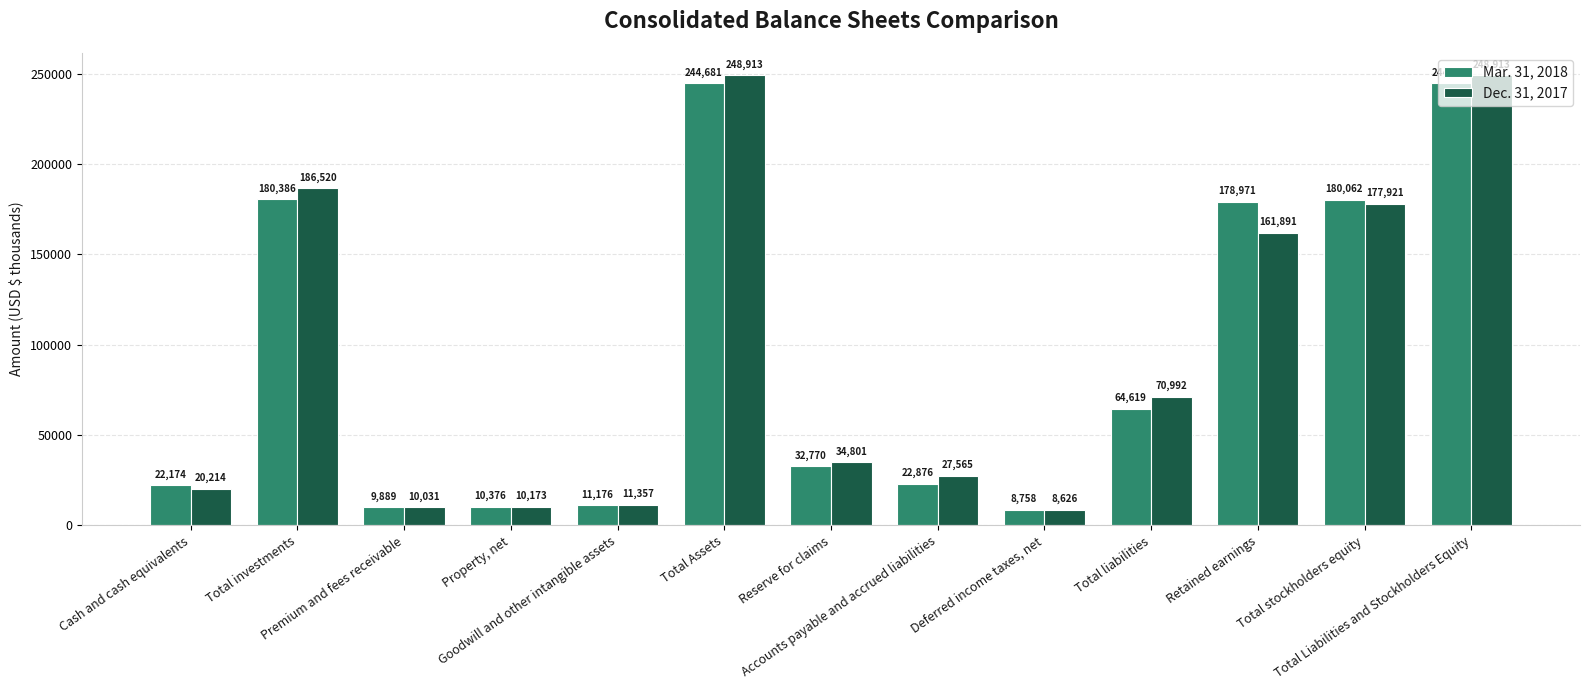

Rank the series by their average value, from highest to lowest.

Dec. 31, 2017, Mar. 31, 2018